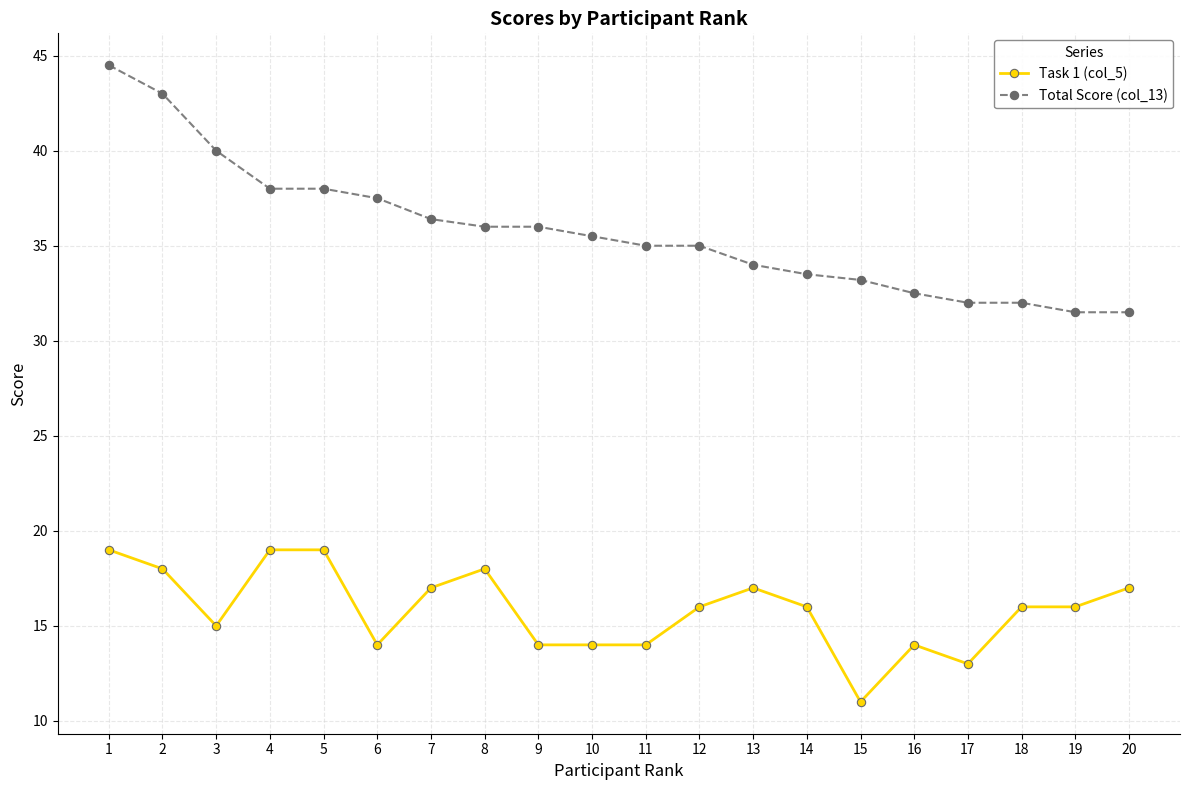

Count the number of data series in this chart.

2